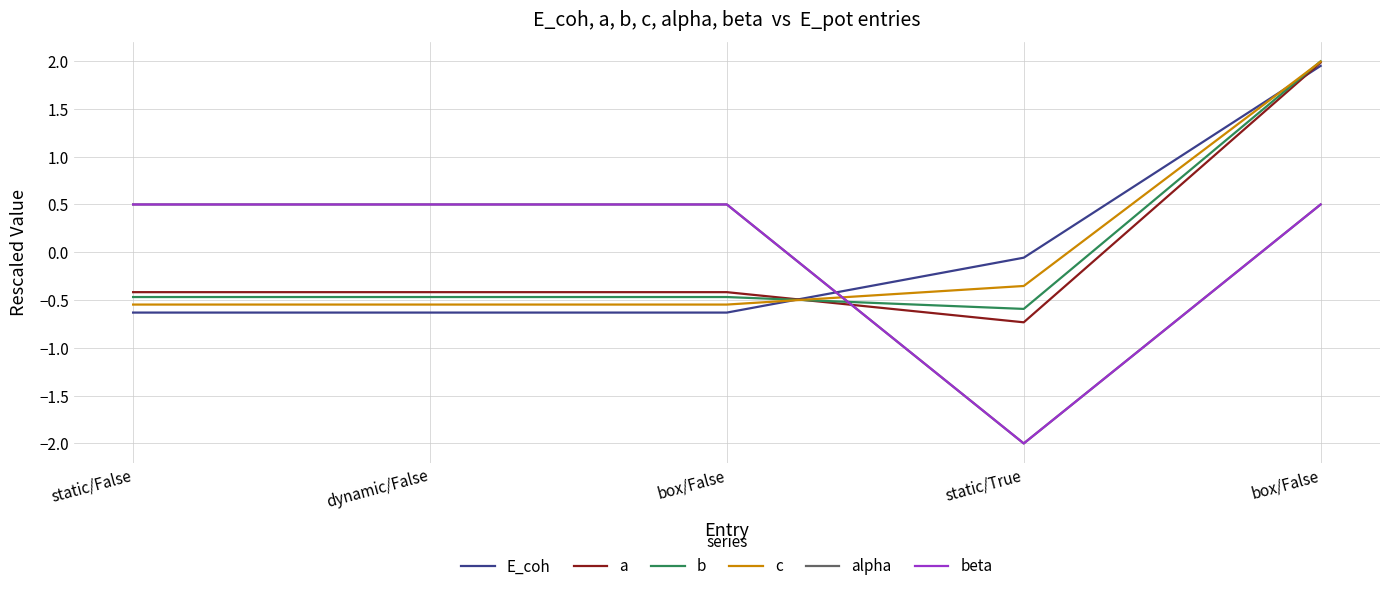

Does the chart have visible grid lines?

Yes